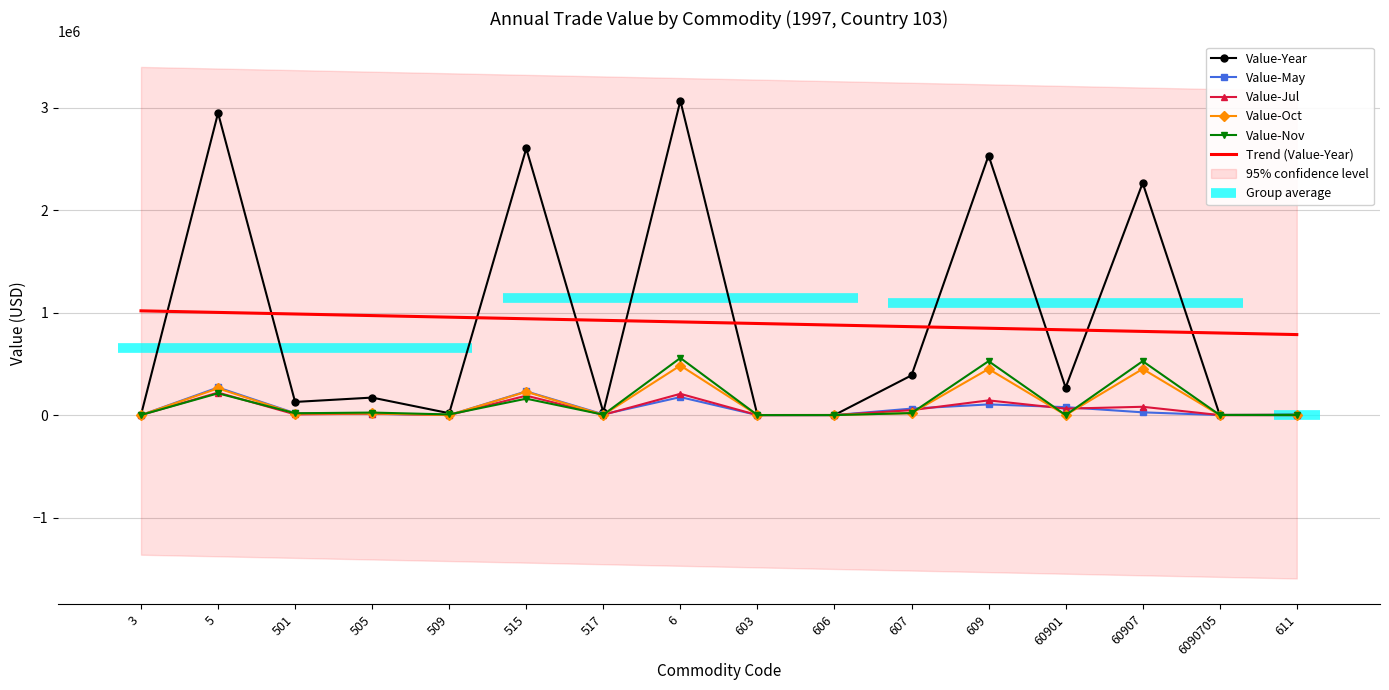

Which label corresponds to the smallest value in the chart?

3